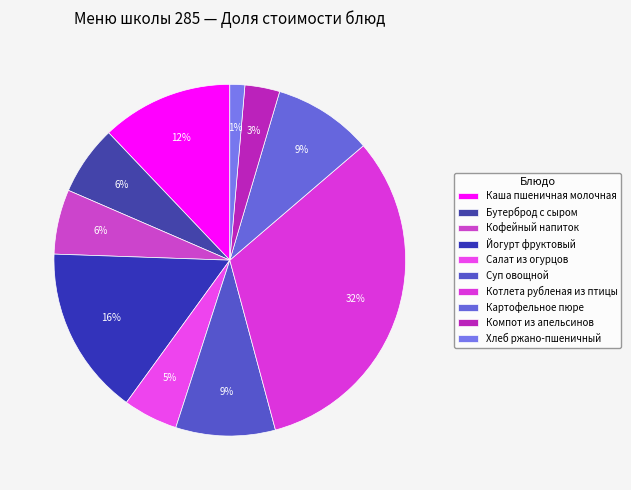

Count the number of slices in the pie.

10